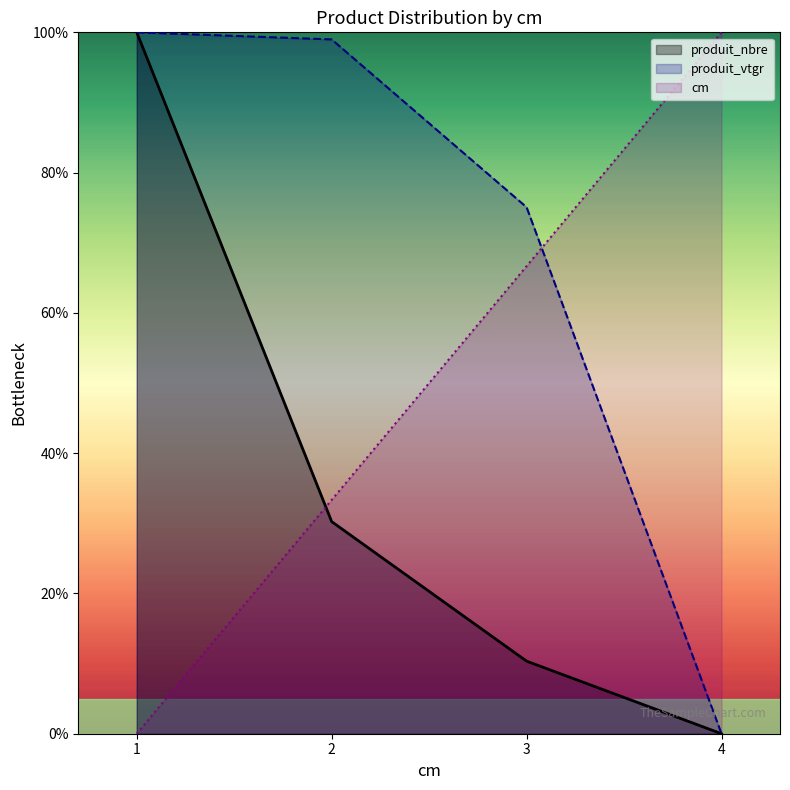

Which series has the largest range (max minus min)?

cm